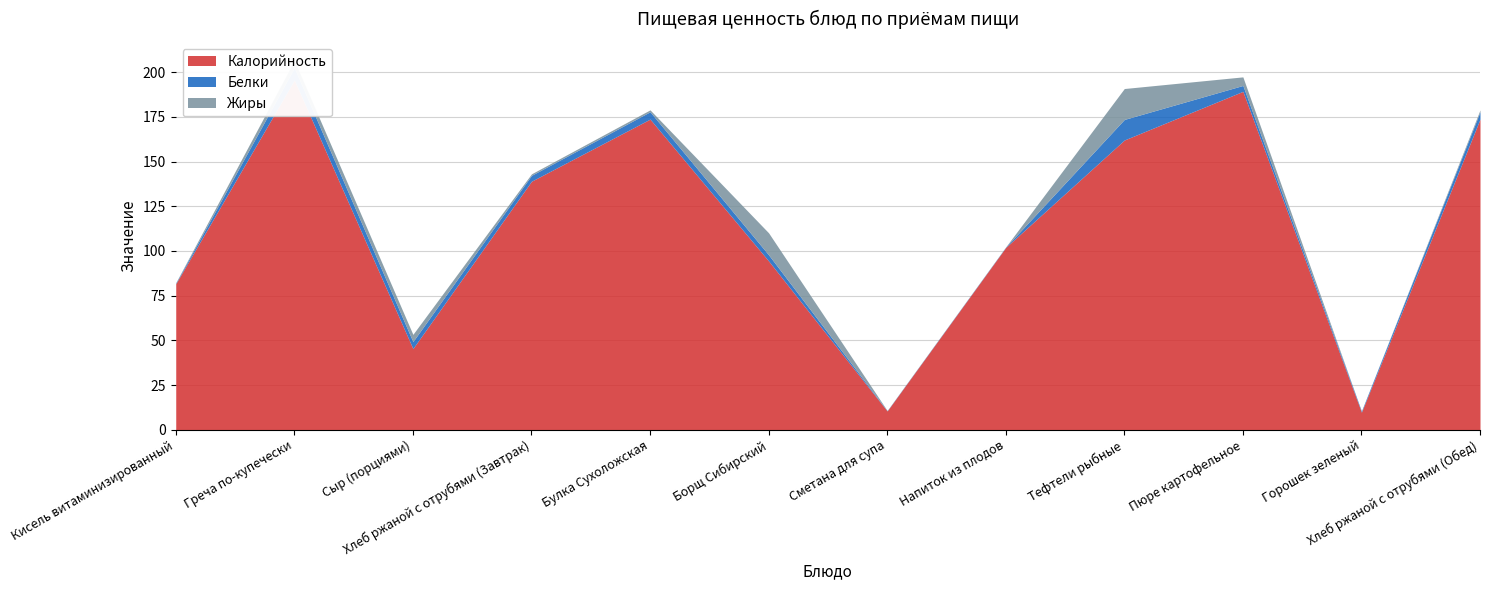

True or false: Белки and Калорийность cross at least once.

False